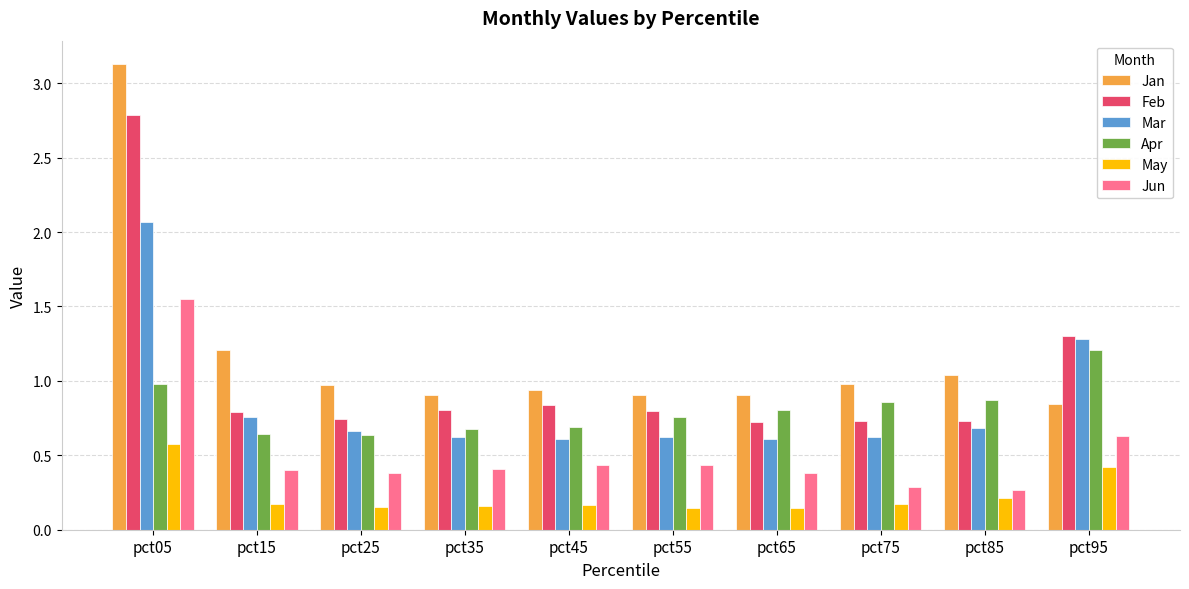

The Jan series shows 0.2 at pct85. True or false?

False